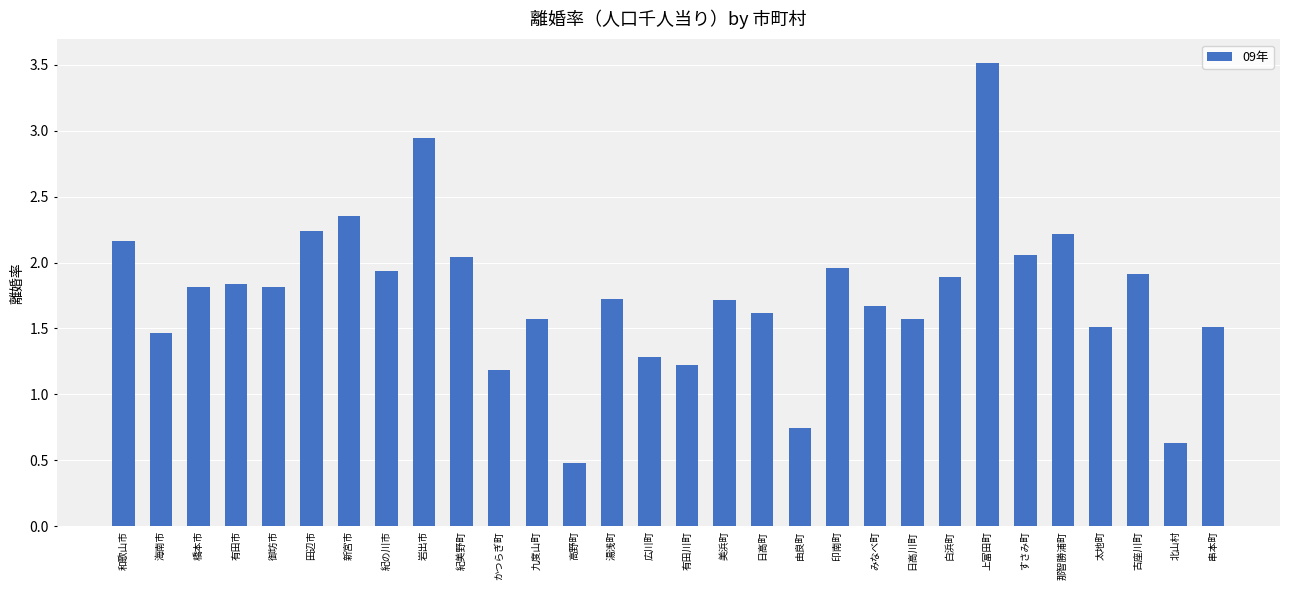

The chart shows a value of 1.7 at 湯浅町. True or false?

True